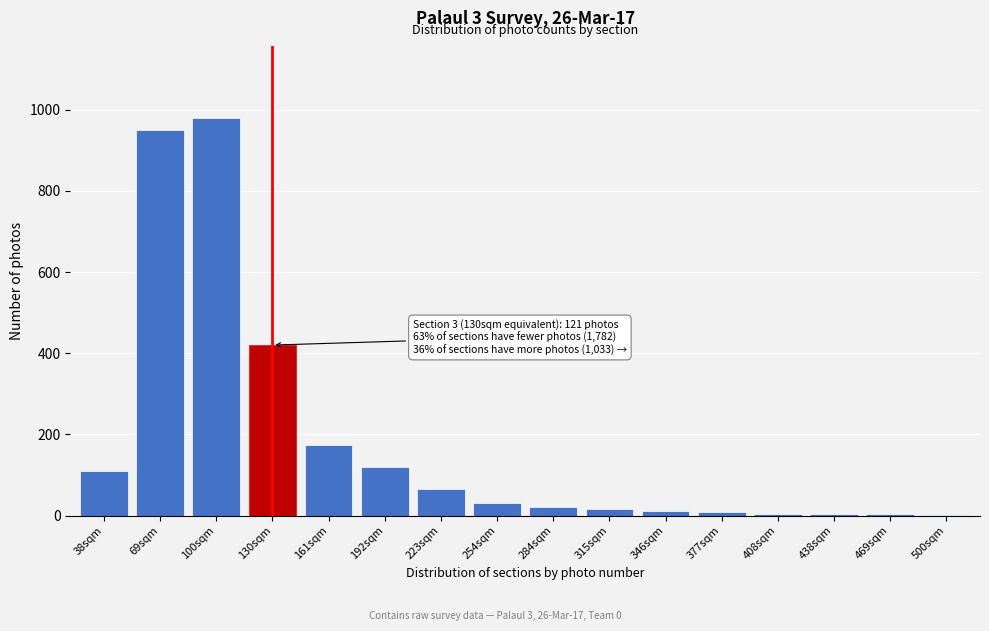

True or false: the data shows 2 at 500sqm.

True